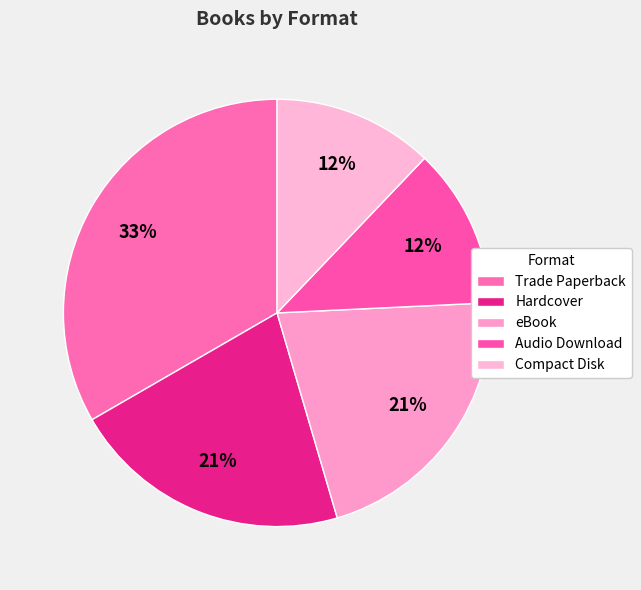

Between Trade Paperback and Hardcover, which is larger?

Trade Paperback